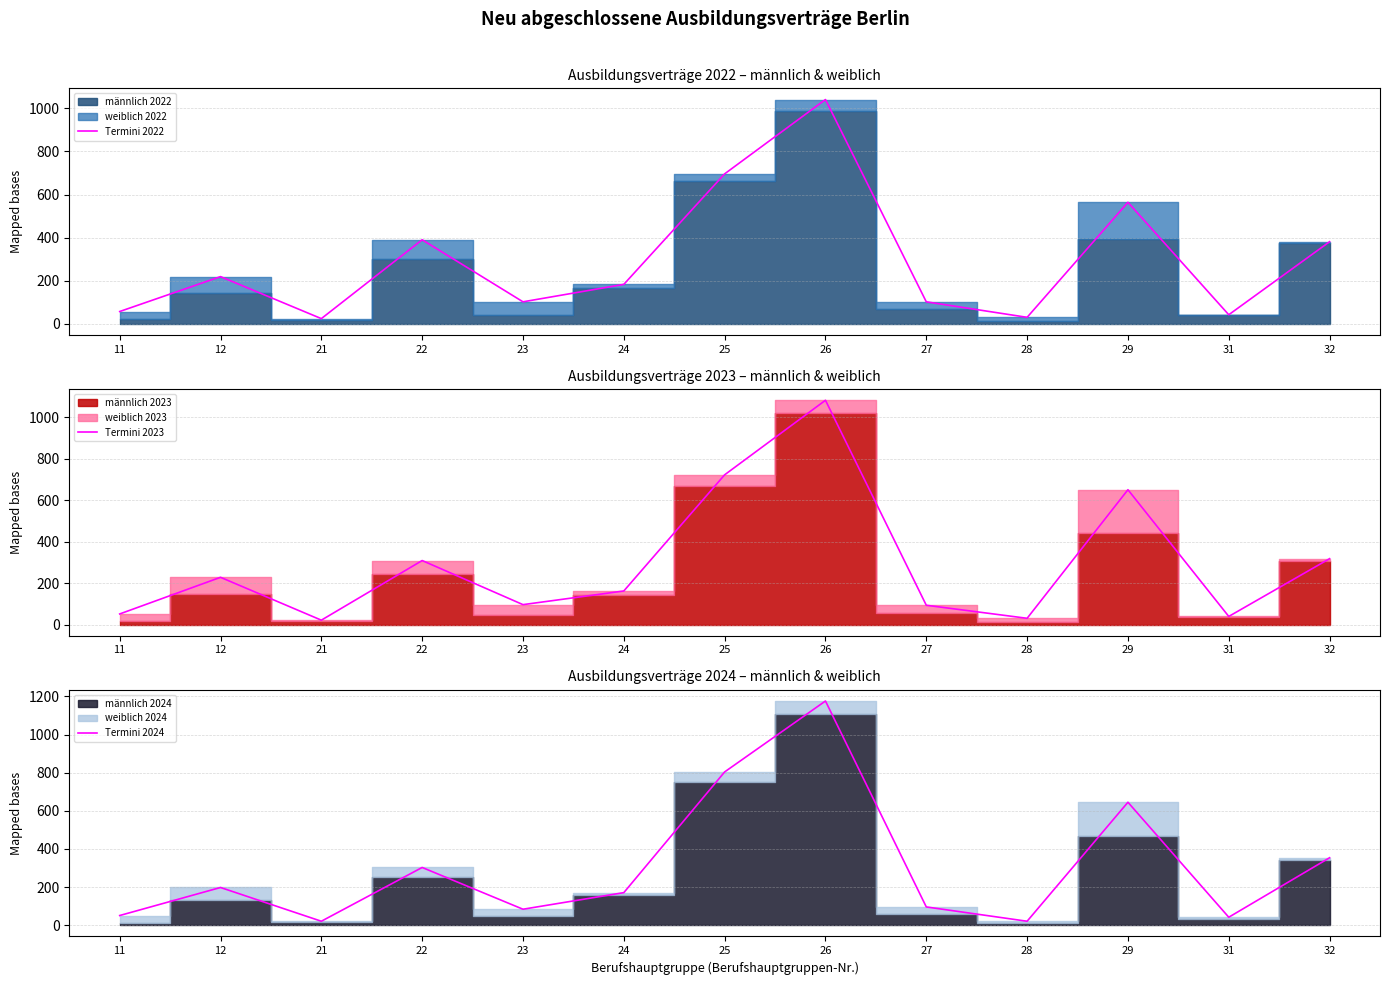

Which series ends up on top after the final intersection of Termini 2024 and Termini 2022?

Termini 2024